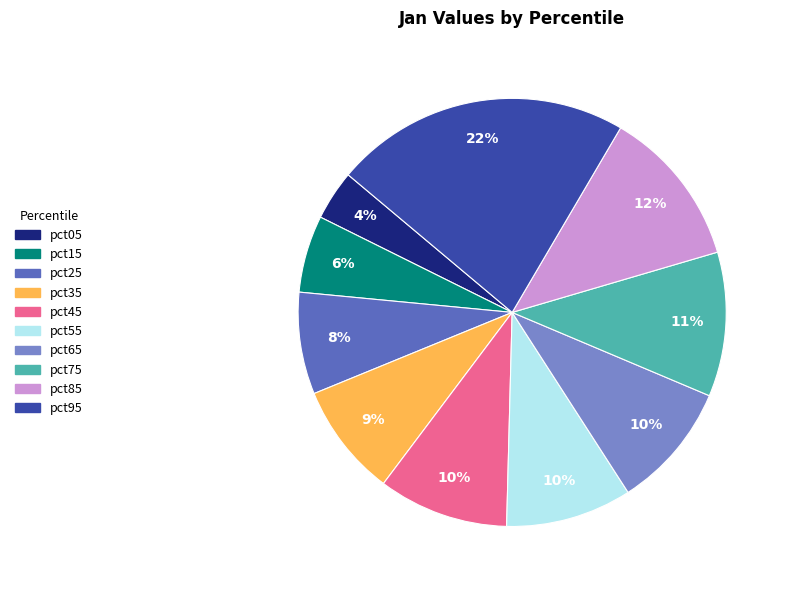

What is the smallest slice in the pie chart?

pct05